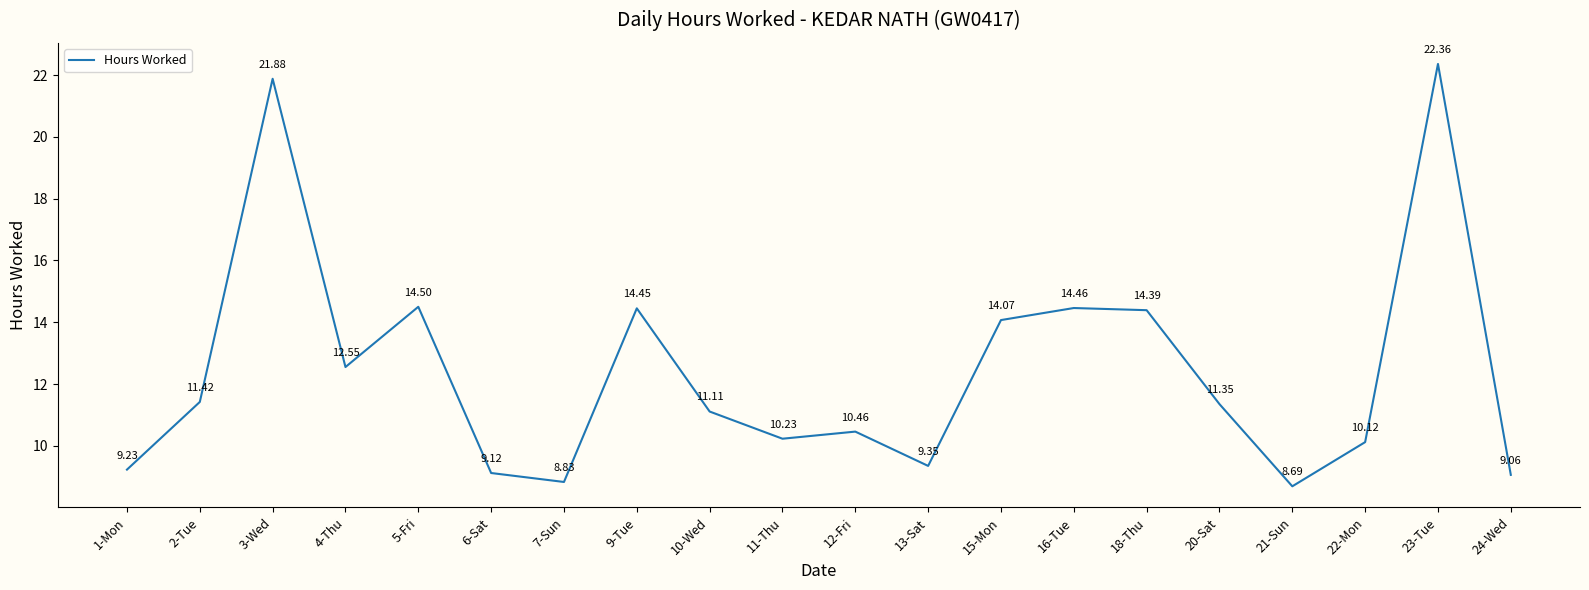

Is this an area chart (filled region under the line)?

No